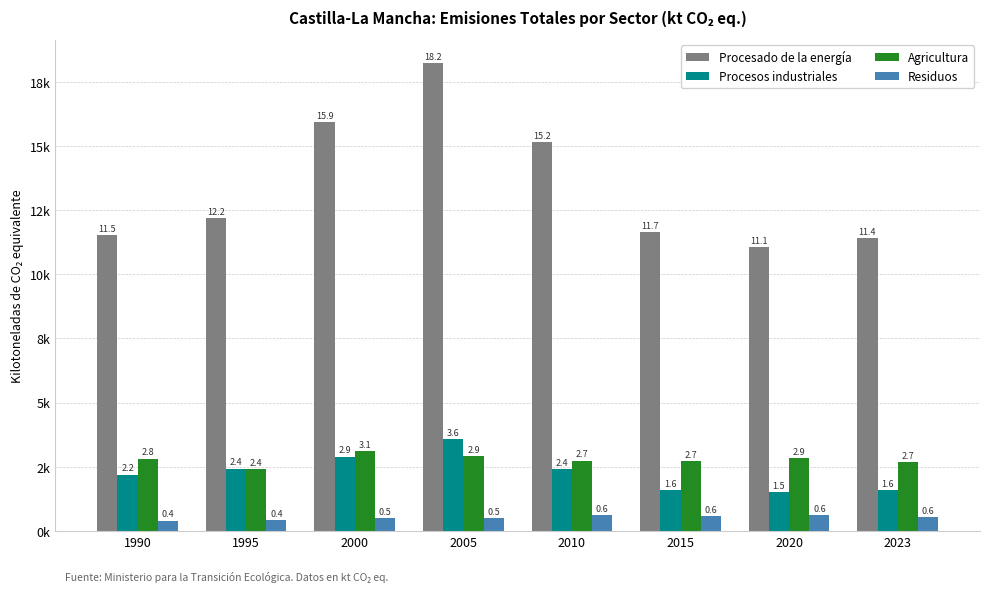

What is the value of the Agricultura bar at the 6th from the left?

2705.5